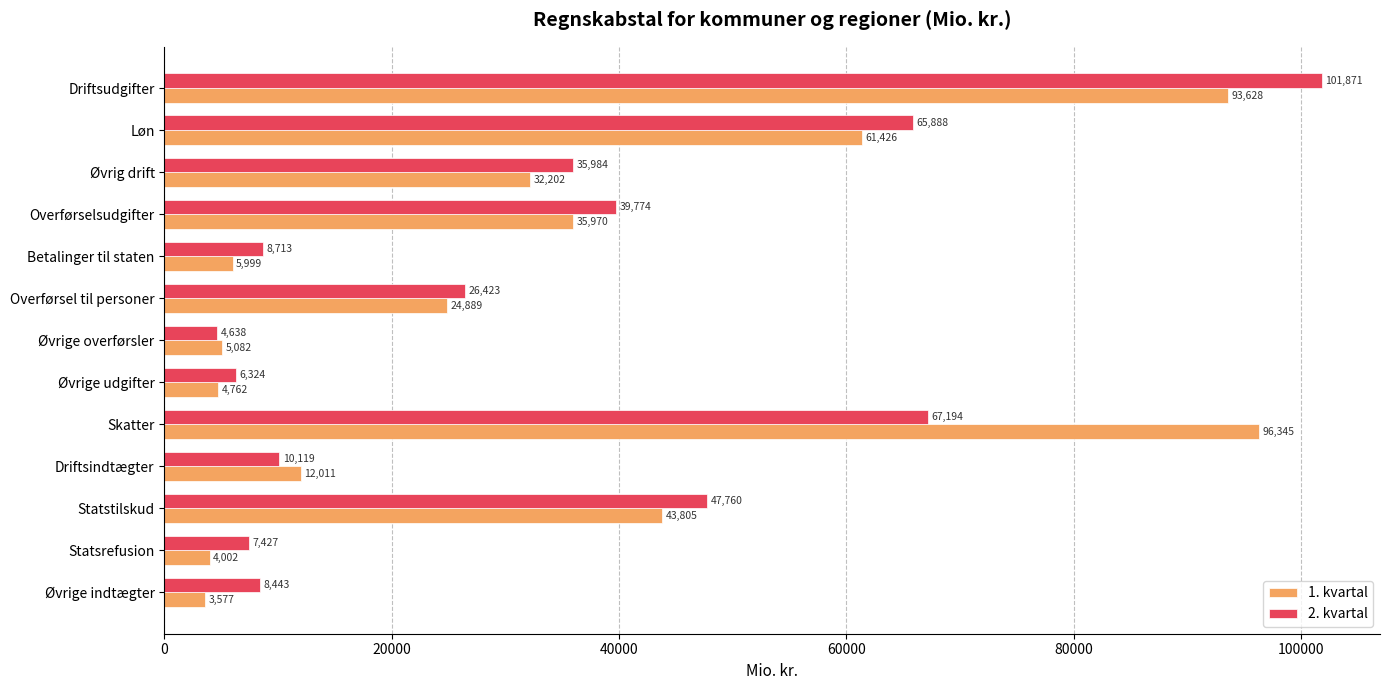

Which series has the largest total across all categories?

2. kvartal